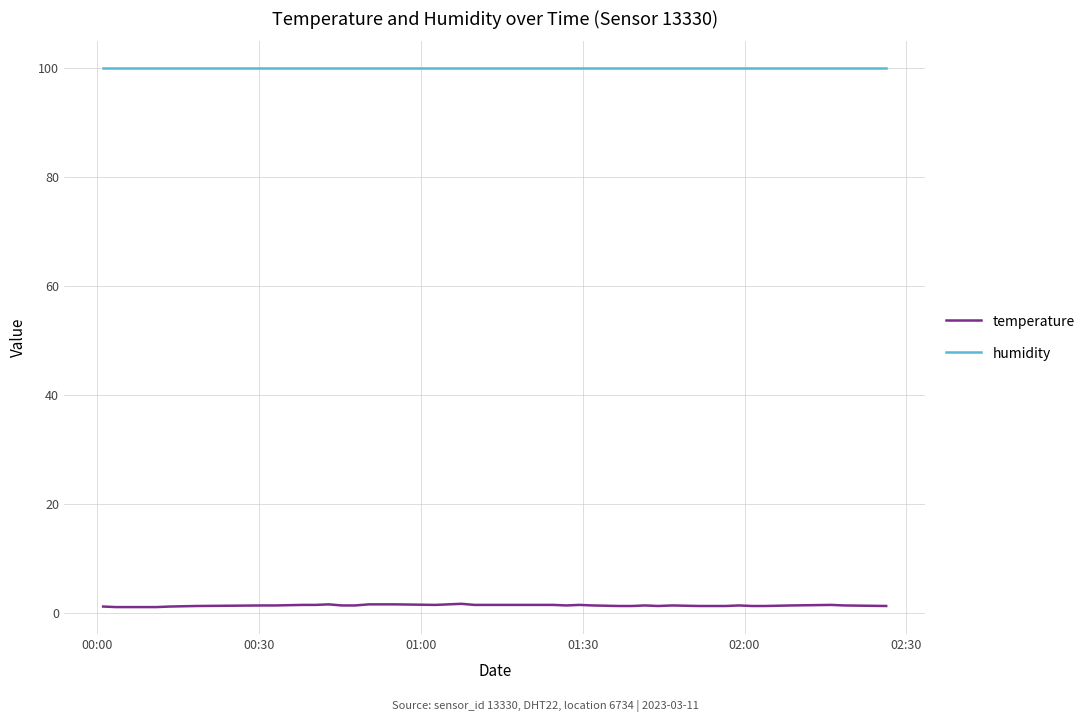

What is the highest value of the humidity series?

99.9